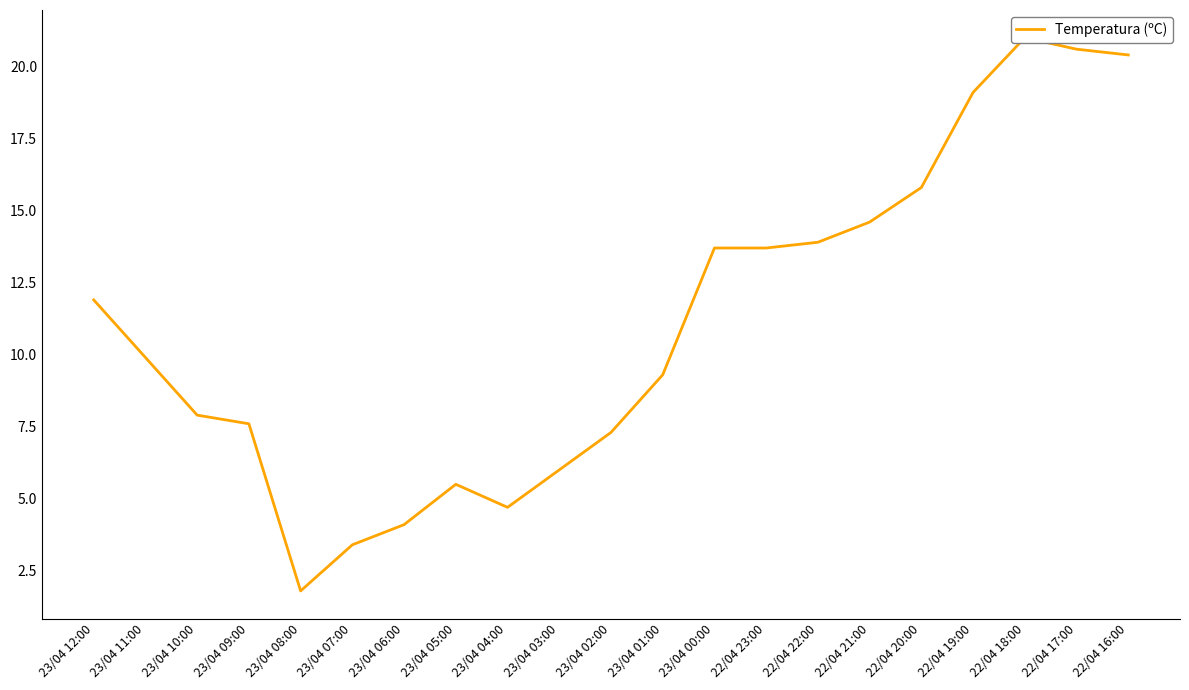

List the labels in order of value, largest first.

22/04 18:00, 22/04 17:00, 22/04 16:00, 22/04 19:00, 22/04 20:00, 22/04 21:00, 22/04 22:00, 23/04 00:00, 22/04 23:00, 23/04 12:00, 23/04 11:00, 23/04 01:00, 23/04 10:00, 23/04 09:00, 23/04 02:00, 23/04 03:00, 23/04 05:00, 23/04 04:00, 23/04 06:00, 23/04 07:00, 23/04 08:00